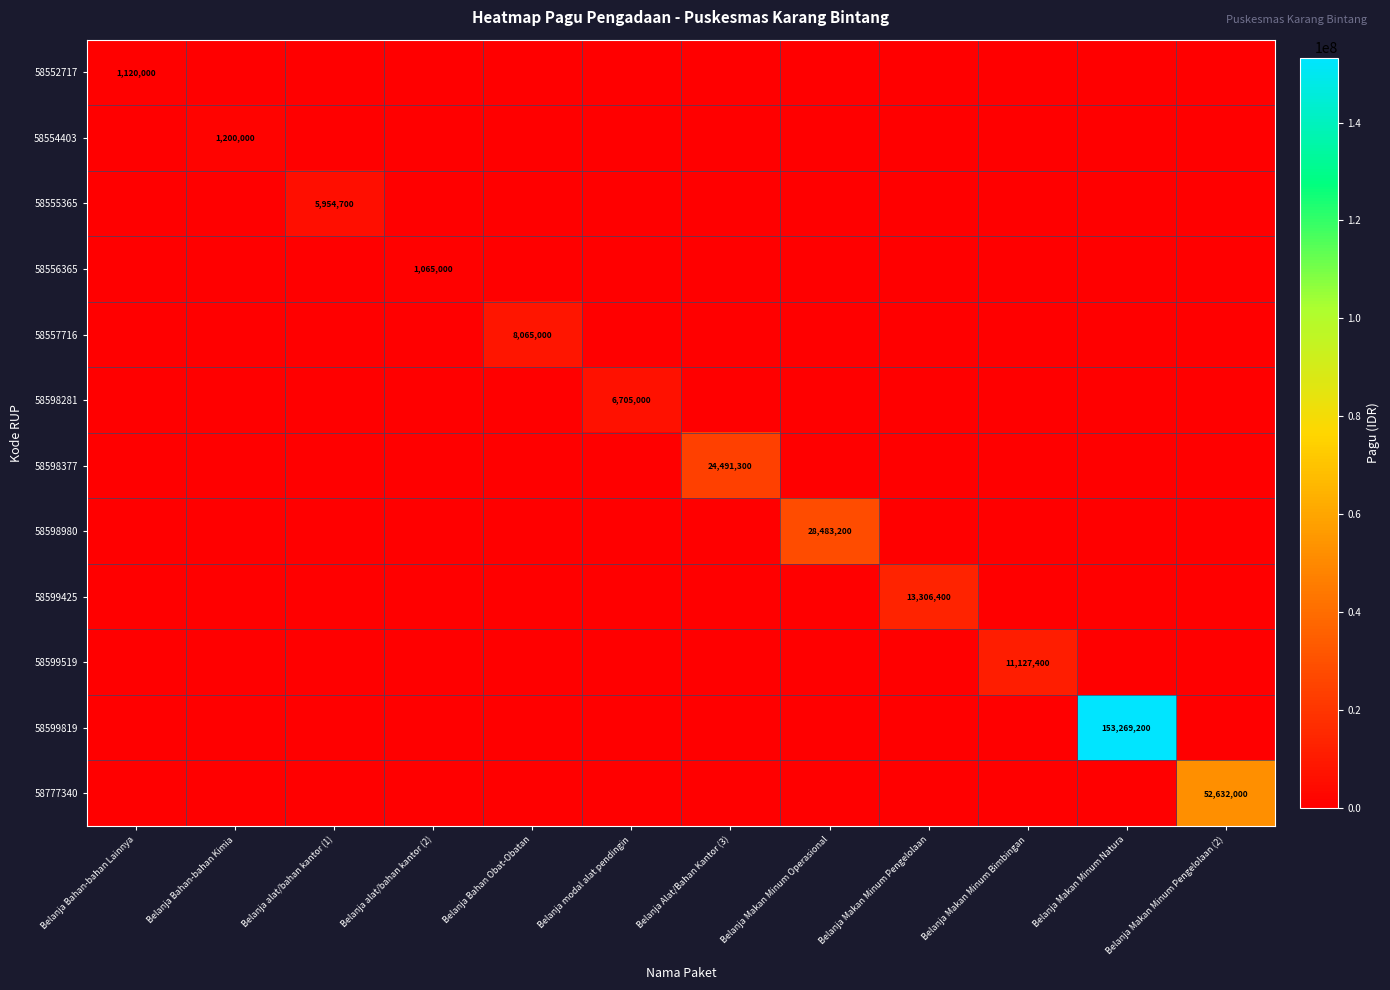

Which category has the lowest value across all series?

Belanja Bahan-bahan Kimia